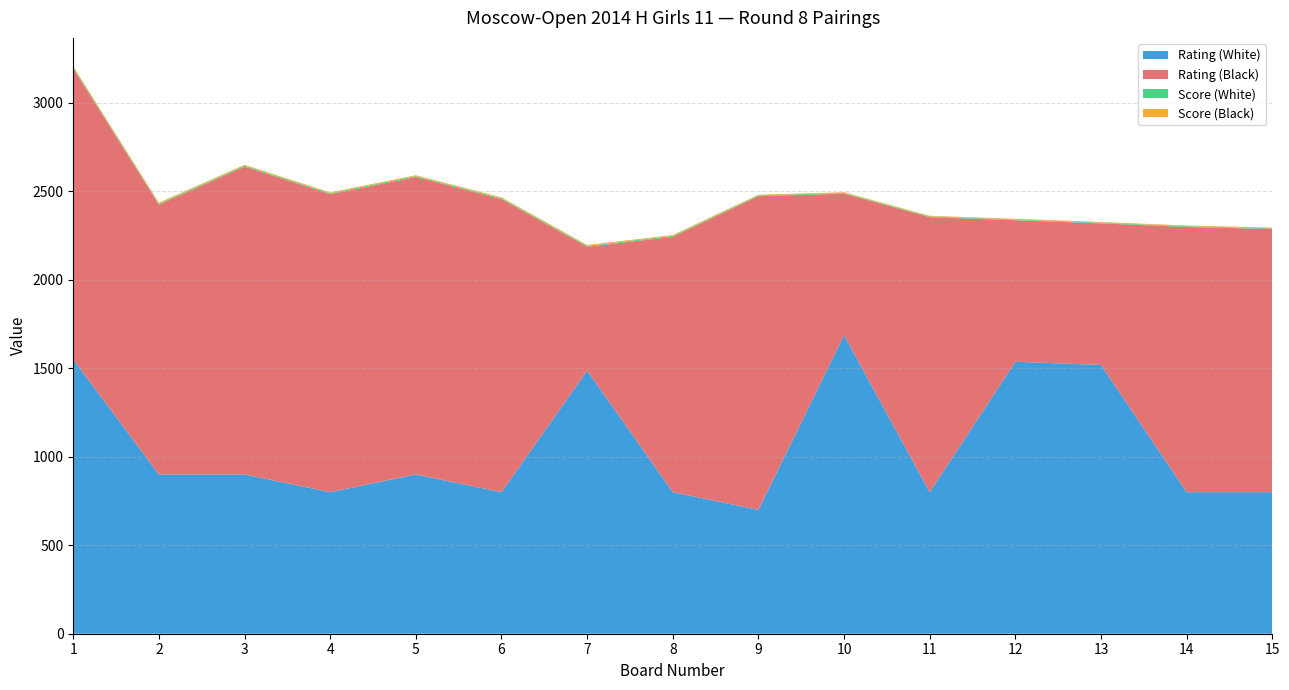

Reading right to left, extract all data points from this chart.

Rating (White): 800	800	1519	1537	800	1687	700	800	1487	800	900	800	900	900	1549
Rating (Black): 1487	1499	800	800	1554	800	1773	1443	700	1656	1681	1684	1740	1525	1645
Score (White): 4	4	4	4	4	4	4	5	5	5	5	5	5	5	7
Score (Black): 4	4	4	4	4	4	4	5	5	5	5	5	5	6	6